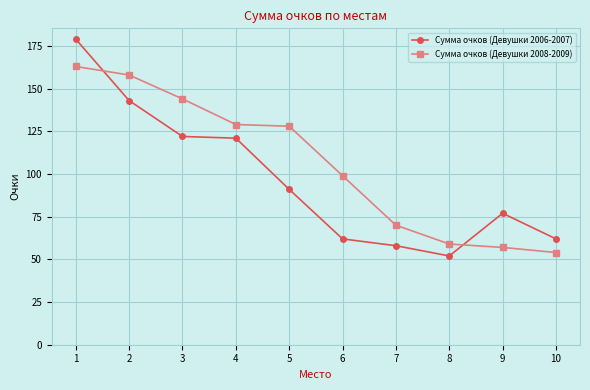

Between 7 and 10, which series saw the biggest shift?

Сумма очков (Девушки 2008-2009)